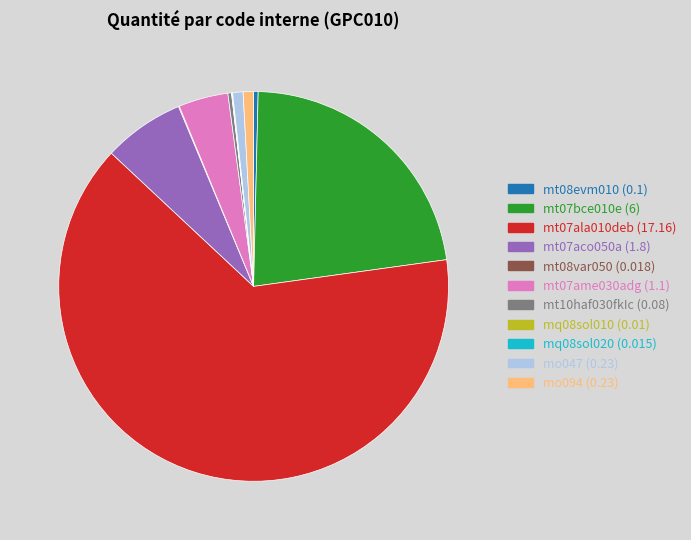

Is there a majority slice in this chart?

Yes